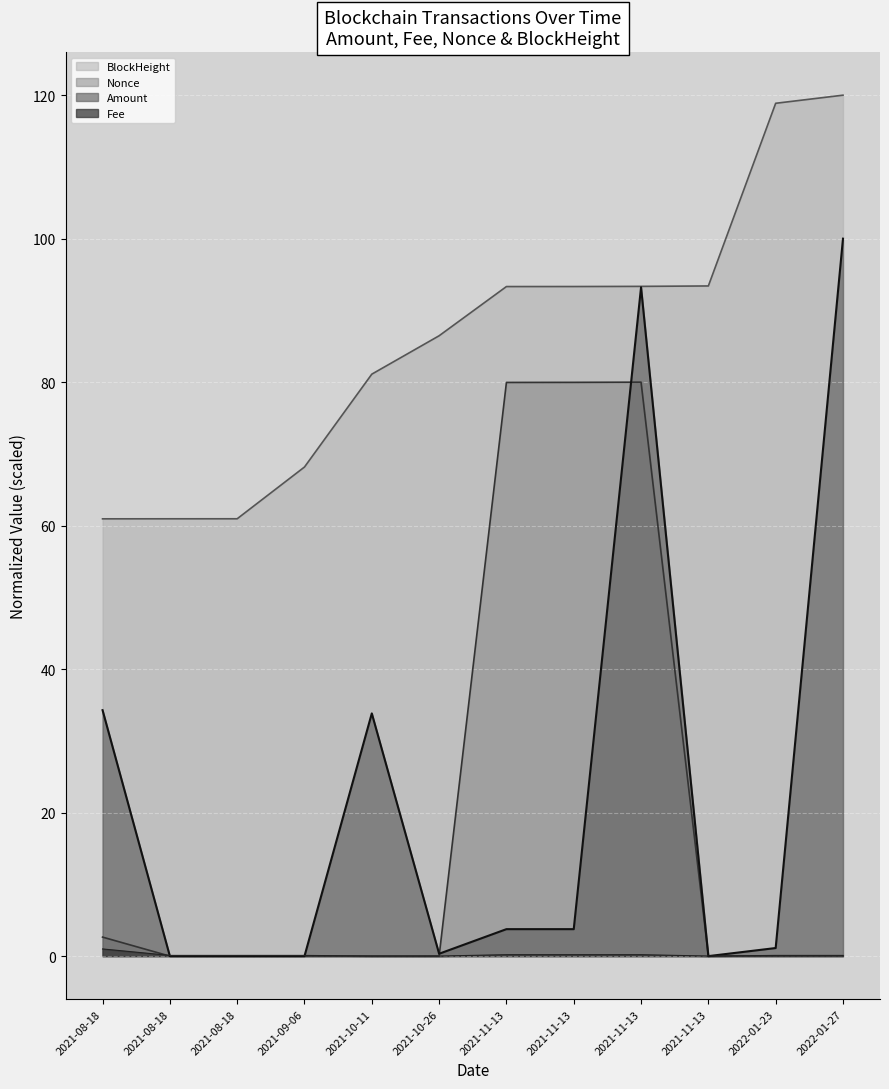

How many lines are shown in the chart?

4